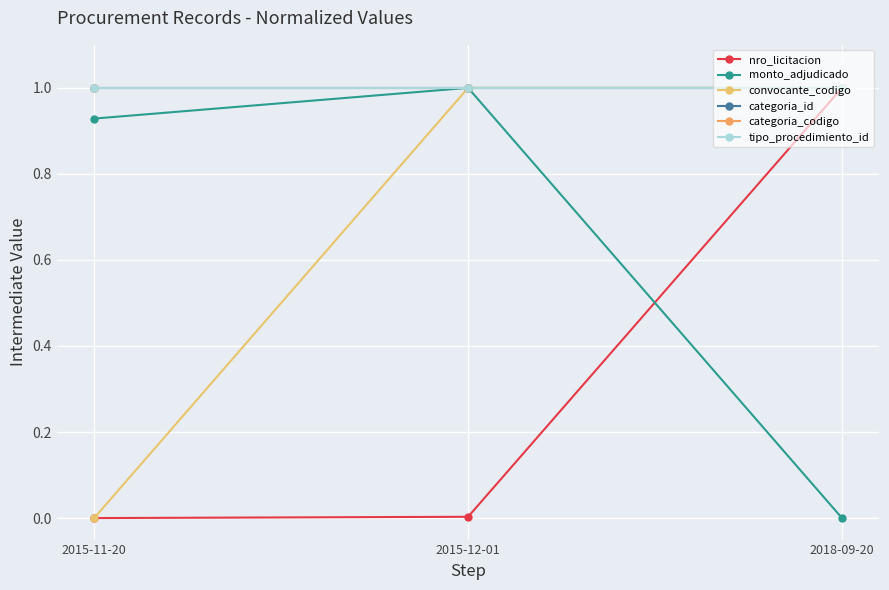

Which series has the largest total across all categories?

categoria_id